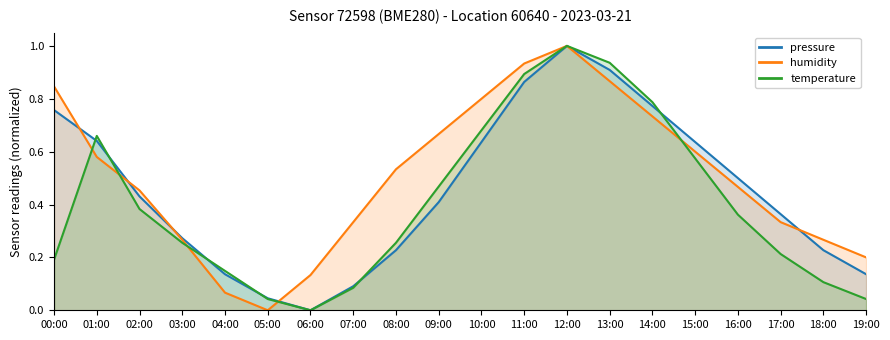

What is the value of the pressure (line) point at the 3rd from the left?

0.4